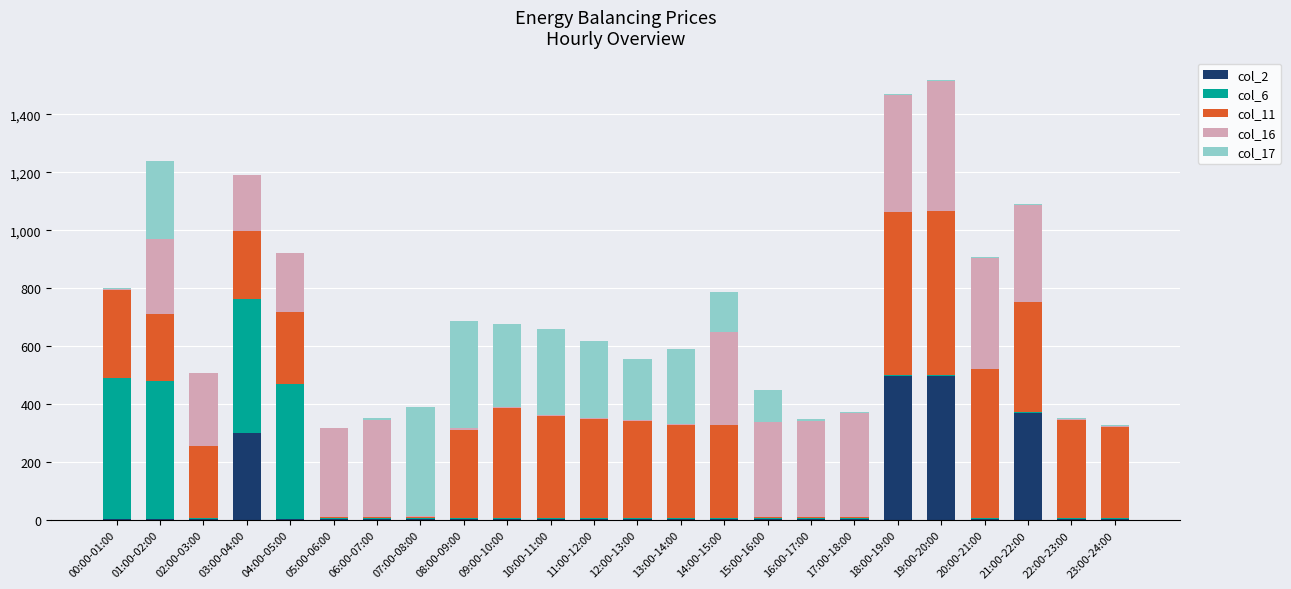

What is the label of the 18th bar from the right?

06:00-07:00